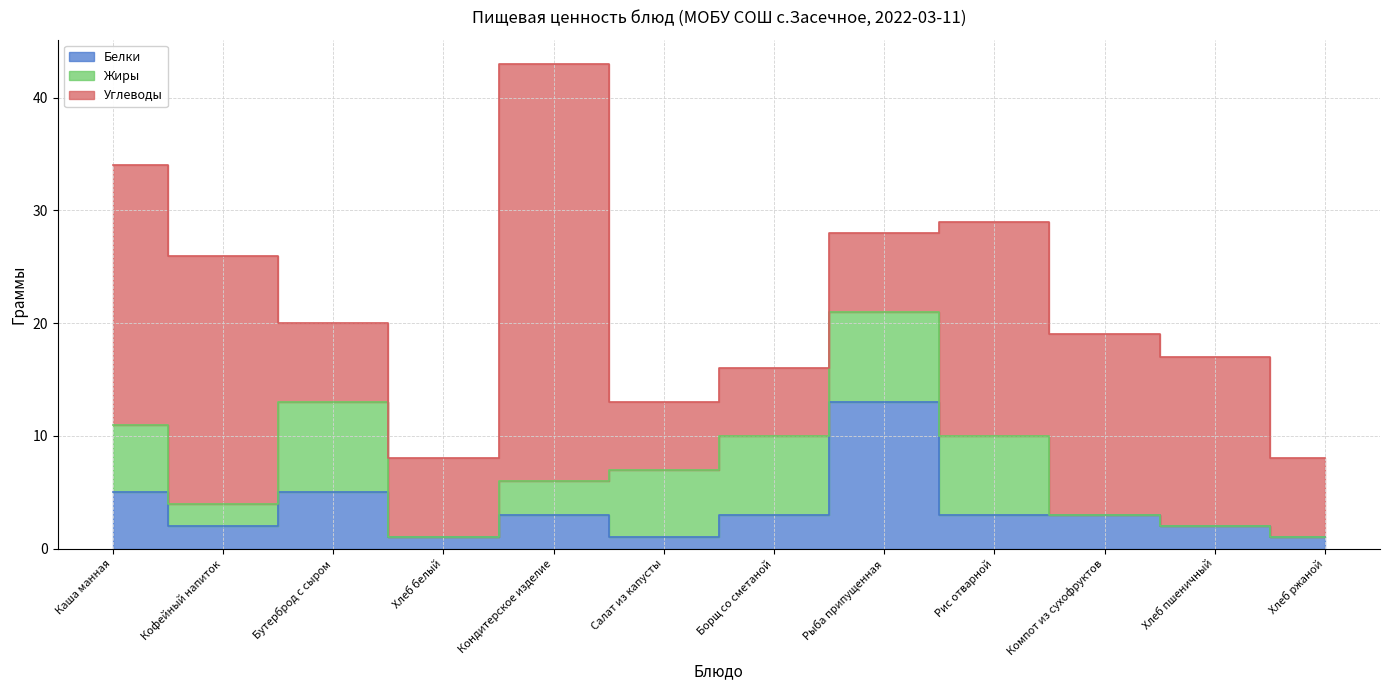

Reading left to right, list all the values displayed in this chart.

Белки: 5	2	5	1	3	1	3	13	3	3	2	1
Жиры: 6	2	8	0	3	6	7	8	7	0	0	0
Углеводы: 23	22	7	7	37	6	6	7	19	16	15	7